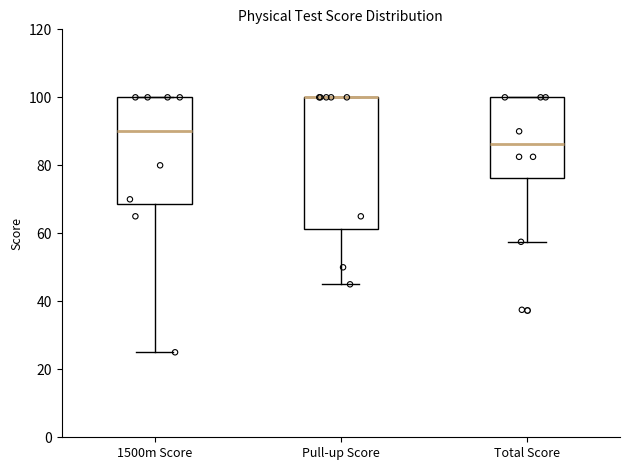

Where does the lower whisker of the box for Total Score end on the y-axis? The values are not printed on the chart, so give them approximately, as read against the axis.

58